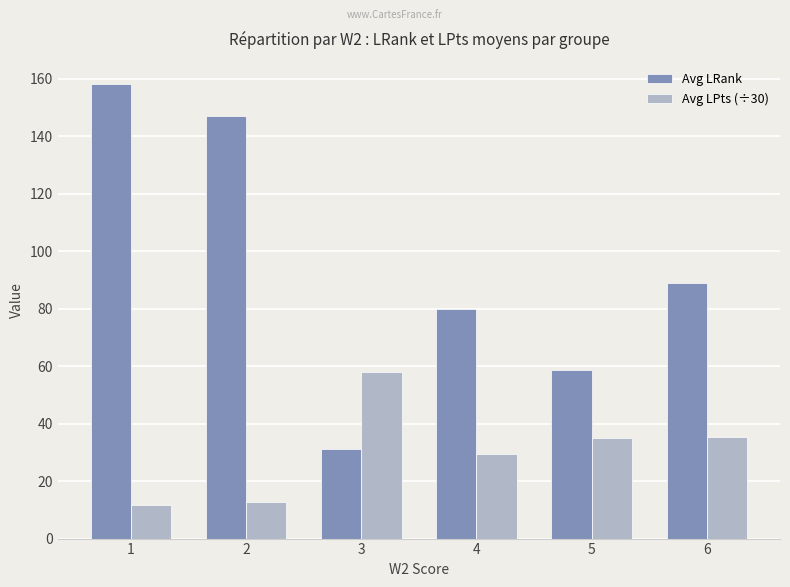

What is the difference between the second highest and minimum values in the Avg LPts (÷30) series?

23.6